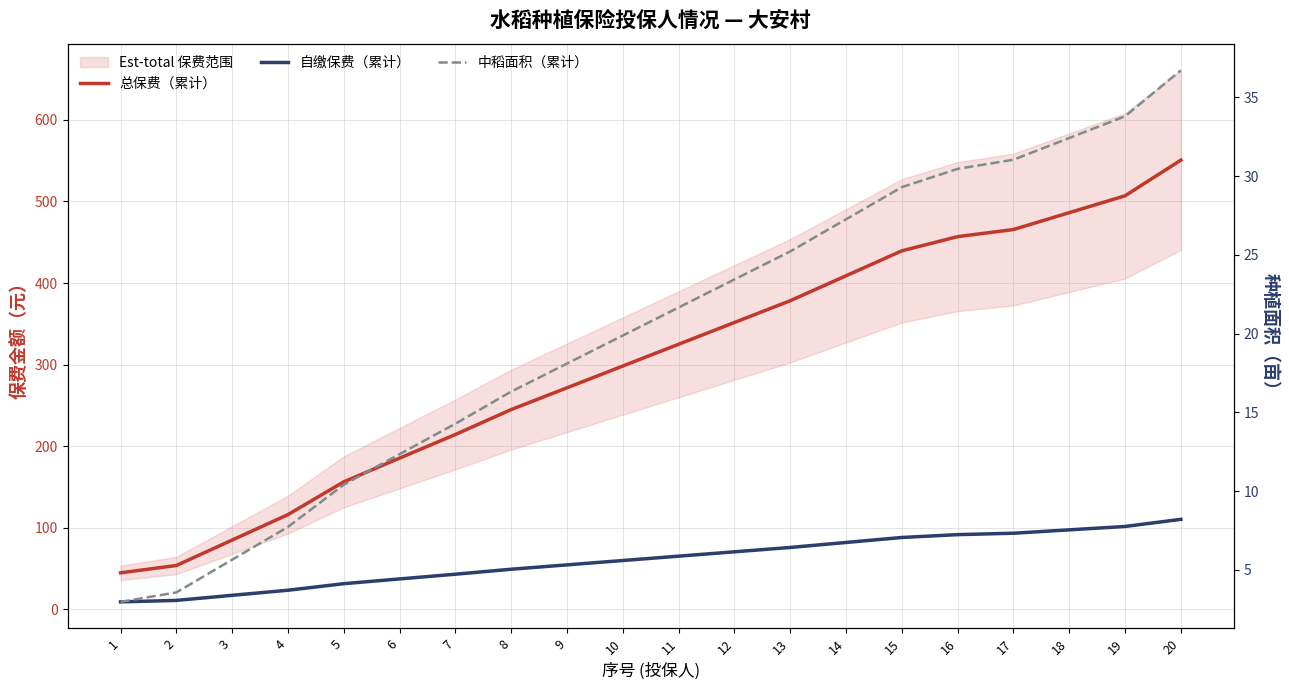

Reading left to right, extract all data points from this chart.

总保费（累计）: 1=44.5	2=53.5	3=84.8	4=116.0	5=156.2	6=185.2	7=214.2	8=244.8	9=271.5	10=298.2	11=324.9	12=351.6	13=378.3	14=408.9	15=439.5	16=456.9	17=465.6	18=486.3	19=507.0	20=550.8
自缴保费（累计）: 1=8.9	2=10.7	3=17.0	4=23.2	5=31.2	6=37.1	7=42.8	8=49.0	9=54.3	10=59.6	11=65.0	12=70.3	13=75.7	14=81.8	15=87.9	16=91.4	17=93.1	18=97.3	19=101.4	20=110.2
中稻面积（累计）: 1=3.0	2=3.6	3=5.7	4=7.7	5=10.4	6=12.3	7=14.3	8=16.3	9=18.1	10=19.9	11=21.7	12=23.4	13=25.2	14=27.3	15=29.3	16=30.5	17=31.0	18=32.4	19=33.8	20=36.7